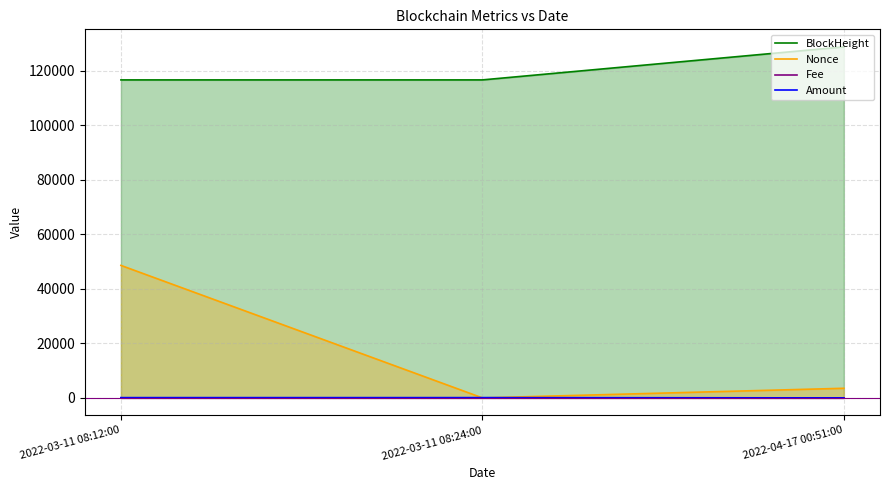

What is the spread (max minus min) of values at 2022-03-11 08:24:00?

116628.0